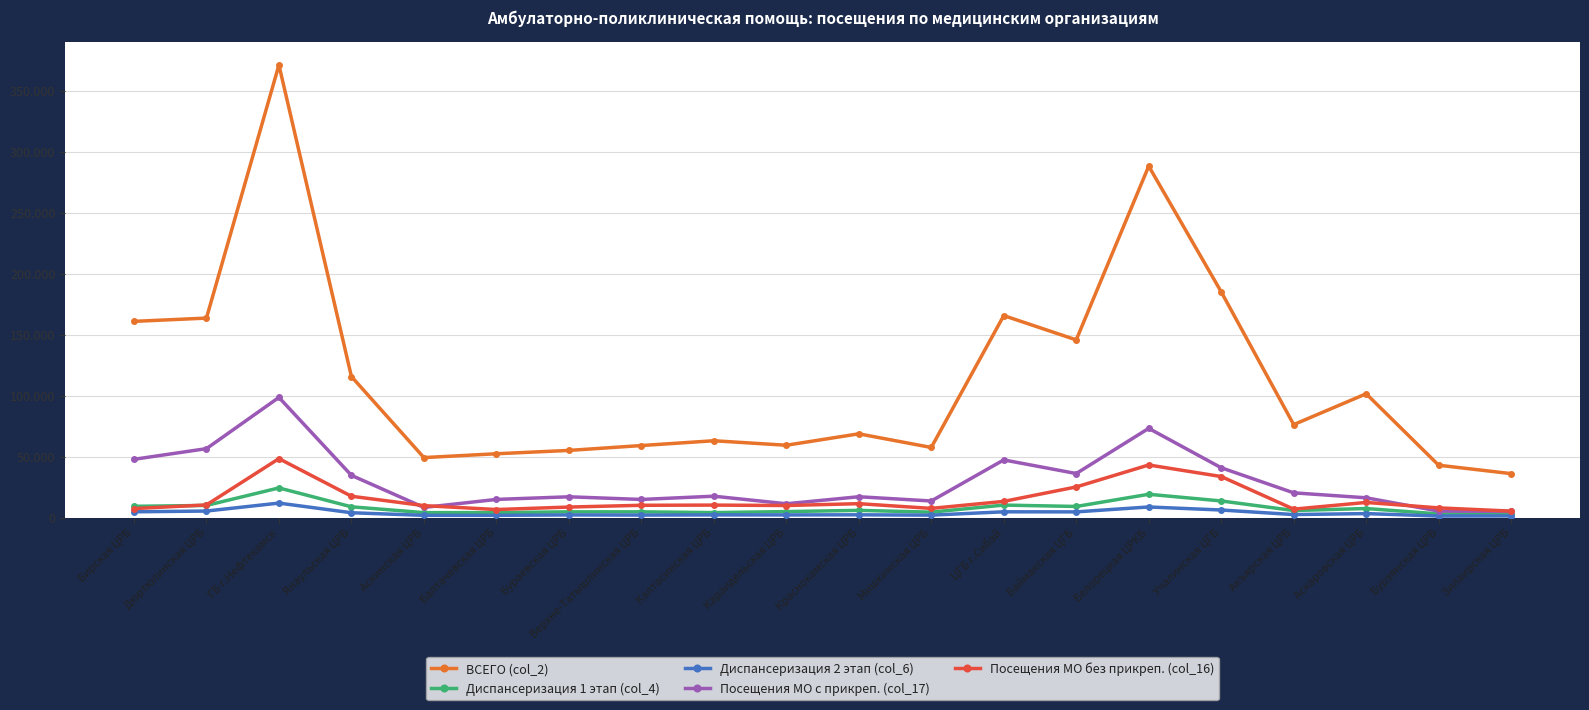

Between ГБ г.Нефтекамск and Караидельская ЦРБ, which series saw the biggest shift?

ВСЕГО (col_2)